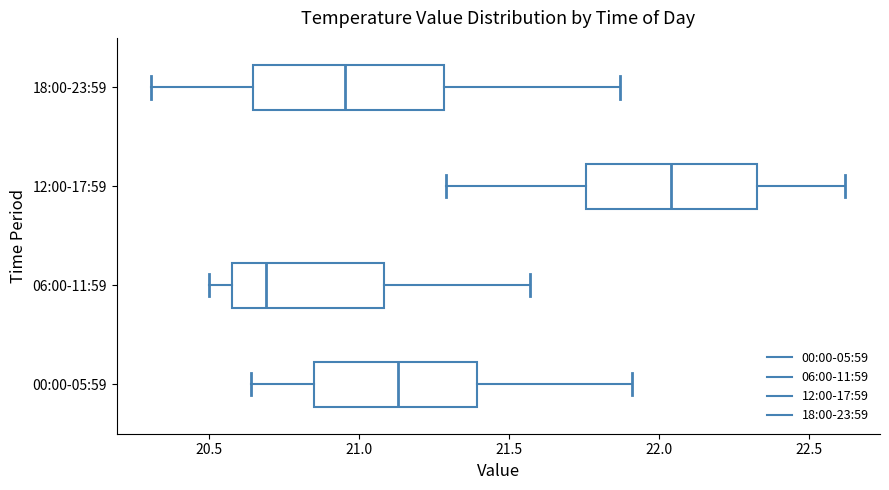

Which box is the widest, from its left edge to its right edge?

18:00-23:59